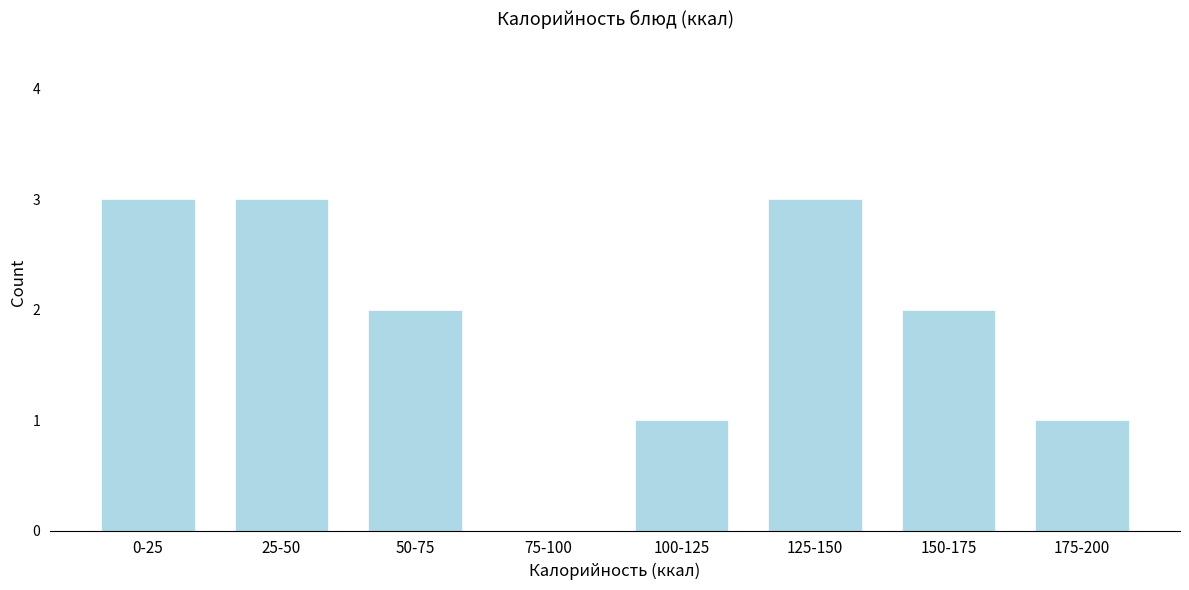

Reading right to left, extract all data points from this chart.

175-200=1	150-175=2	125-150=3	100-125=1	75-100=0	50-75=2	25-50=3	0-25=3